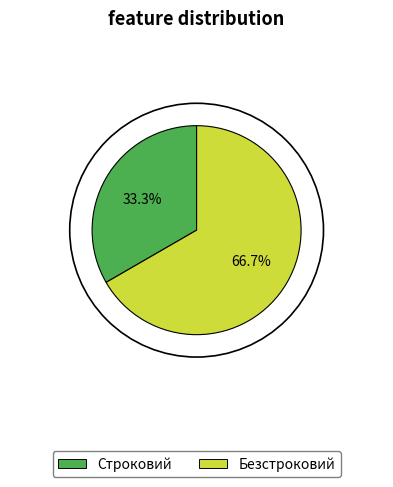

True or false: Строковий accounts for 33% of the total.

True